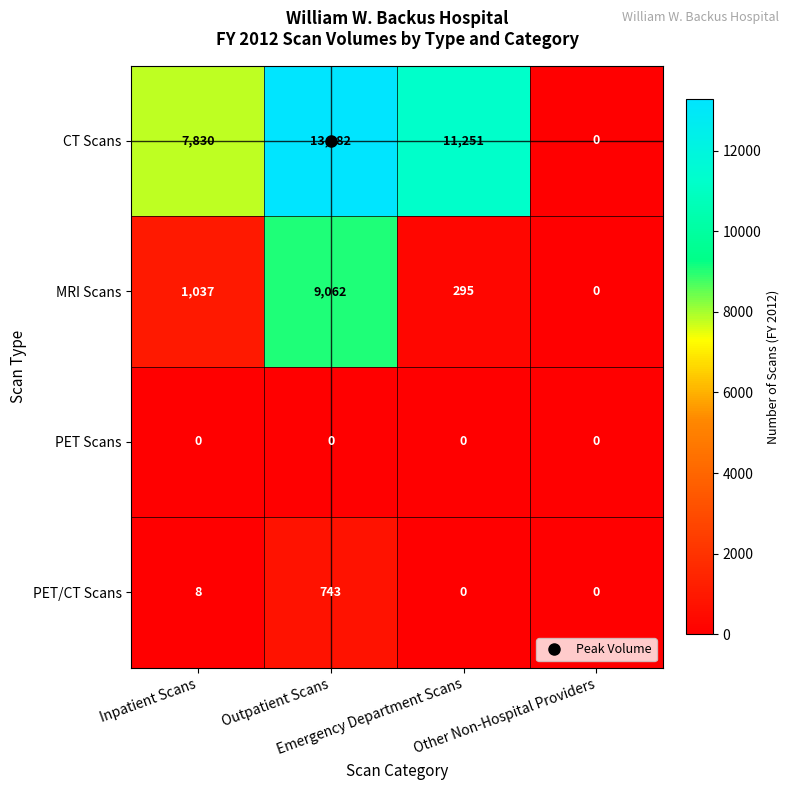

What is the difference between the second highest and minimum values in the CT Scans series?

11251